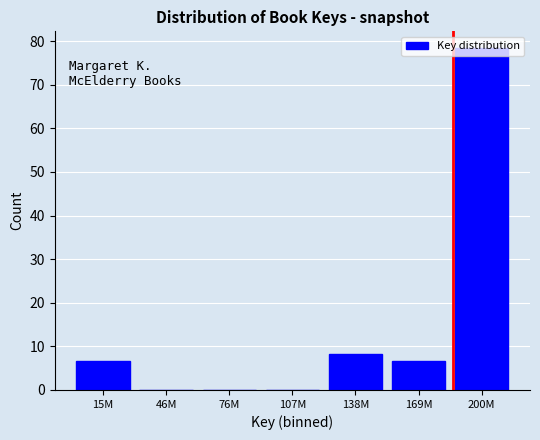

What is the sum of the values at 200M and 138M?

86.7